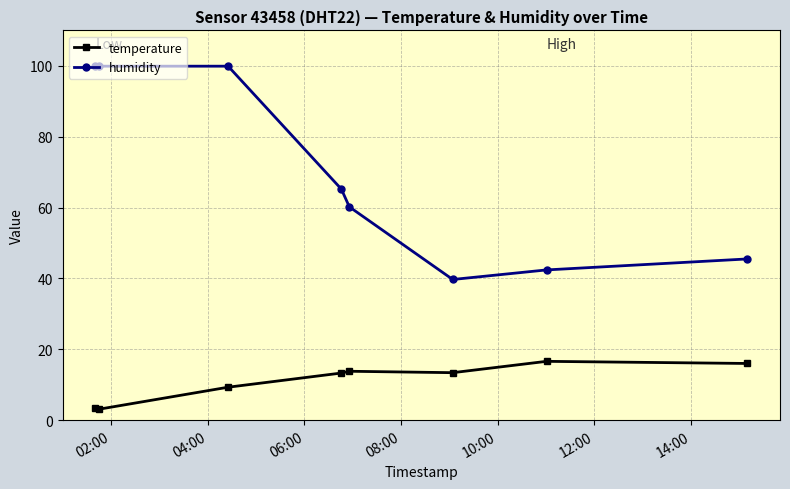

What is the minimum value for humidity?

39.7